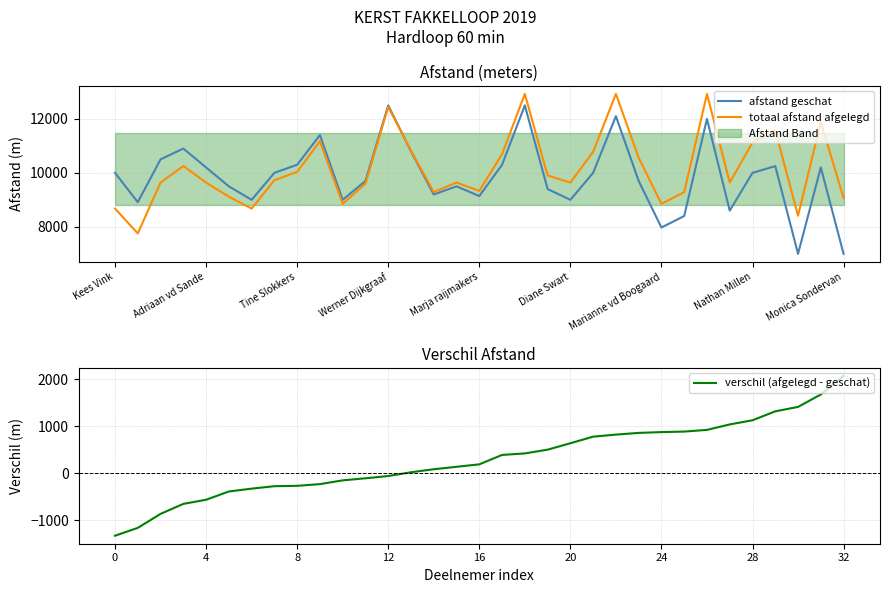

Reading right to left, what are all the values shown in this chart?

afstand geschat: 7000	10200	7000	10250	10000	8600	12000	8400	7975	9700	12100	10000	9000	9400	12500	10300	9140	9500	9200	10800	12500	9700	9000	11400	10300	10000	9000	9500	10200	10900	10500	8913	10000
totaal afstand afgelegd: 9072	11876	8412	11568	11128	9640	12924	9288	8852	10560	12924	10780	9640	9904	12924	10692	9332	9640	9288	10824	12444	9596	8852	11172	10036	9728	8676	9116	9640	10252	9640	7756	8676
verschil (afgelegd - geschat): 2072	1676	1412	1318	1128	1040	924	888	877	860	824	780	640	504	424	392	192	140	88	24	-56	-104	-148	-228	-264	-272	-324	-384	-560	-648	-860	-1157	-1324